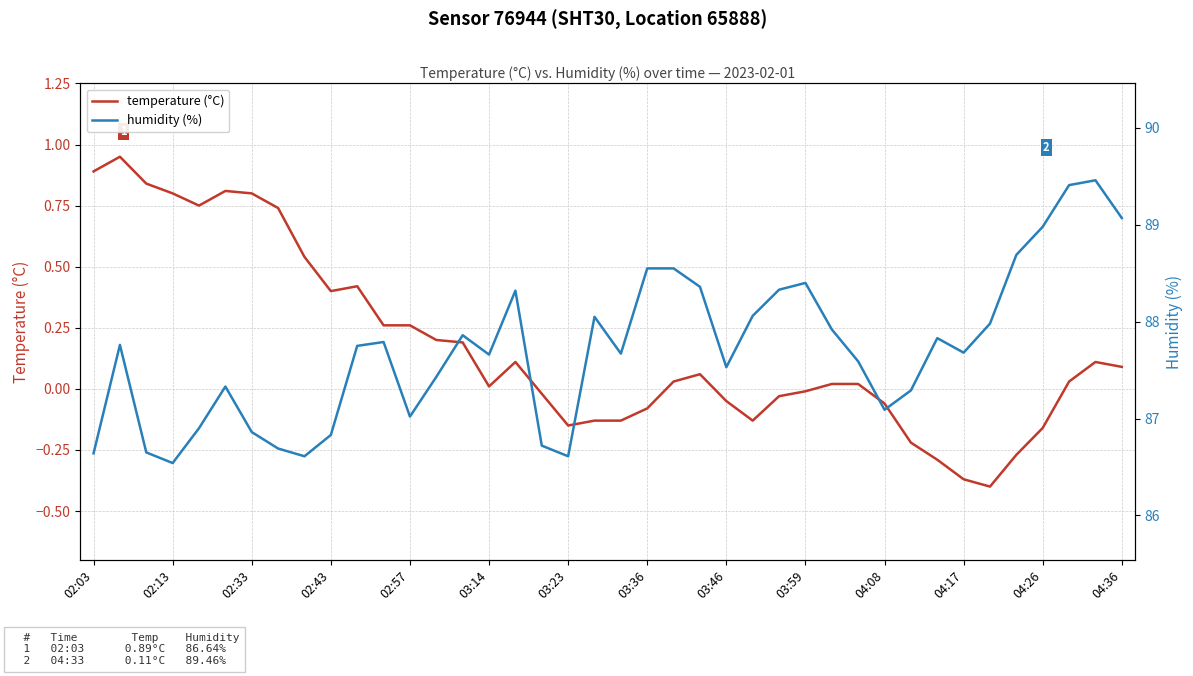

True or false: temperature (°C) and humidity (%) cross at least once.

False